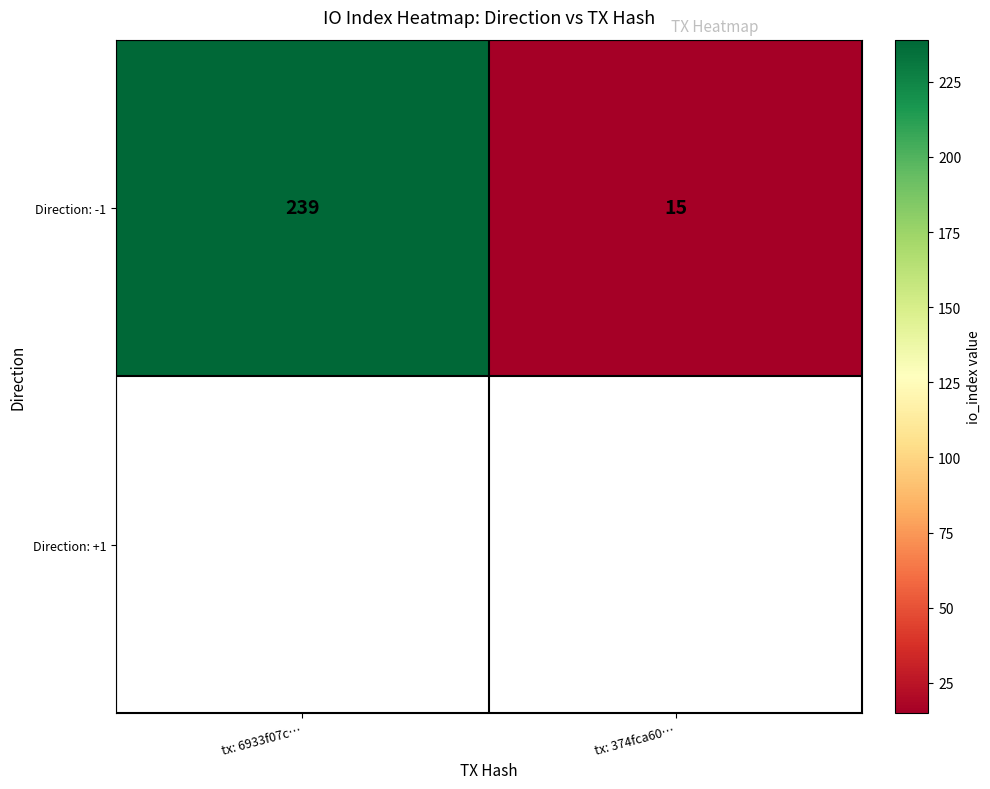

What is the sum of the values at tx: 6933f07c… and tx: 374fca60…?

254